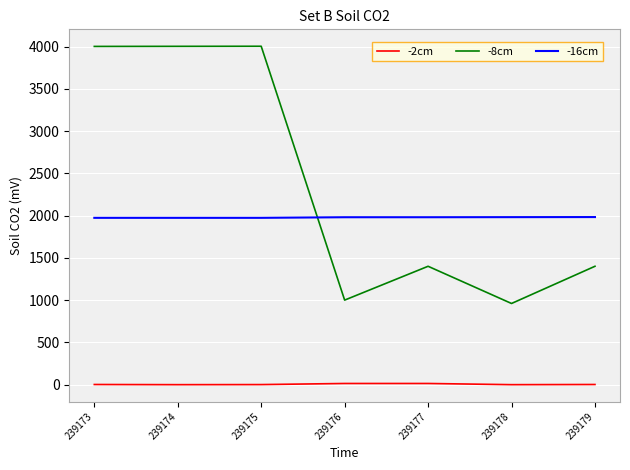

True or false: -2cm and -8cm intersect in this chart.

False